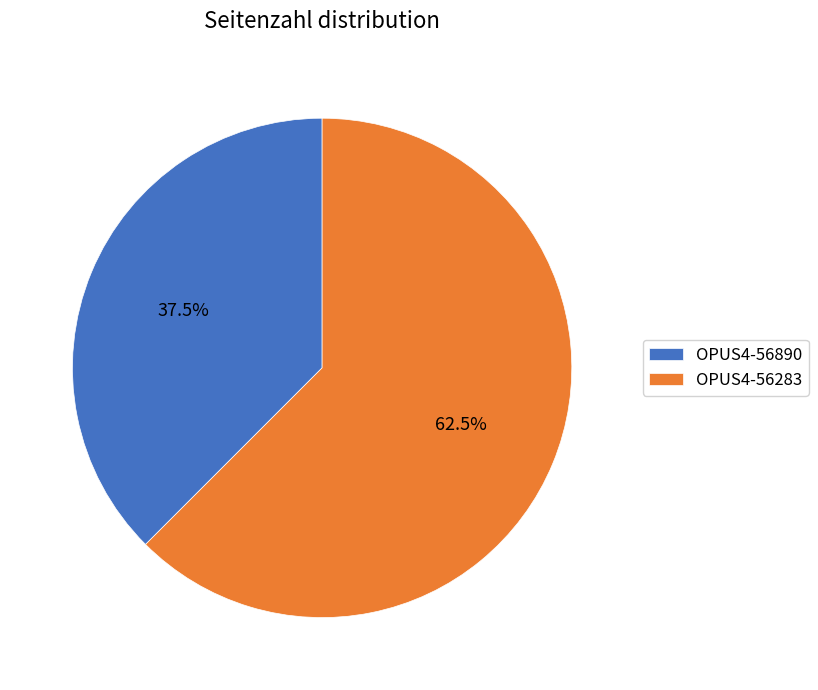

Approximately how many times larger is the value at OPUS4-56890 compared to OPUS4-56283?

0.6